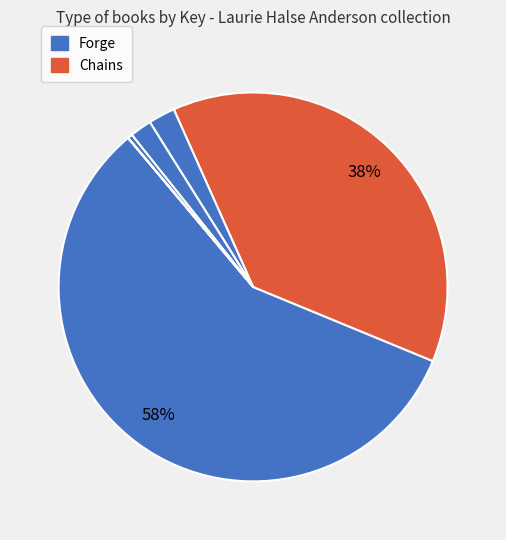

How many segments does this pie chart have?

6